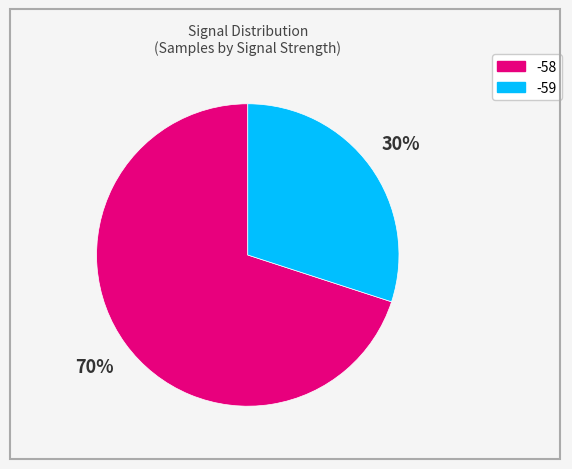

To the nearest percent, what is the difference between the largest and smallest slice percentages?

40%